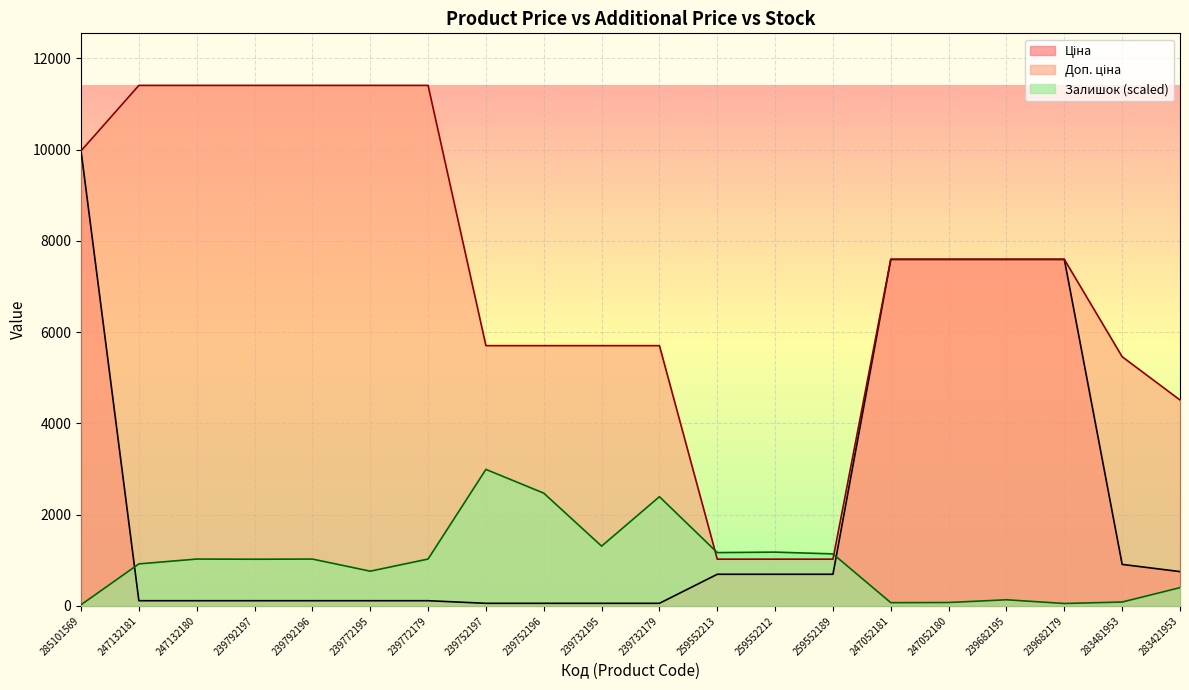

What is the label of the 17th point from the left?

239682195